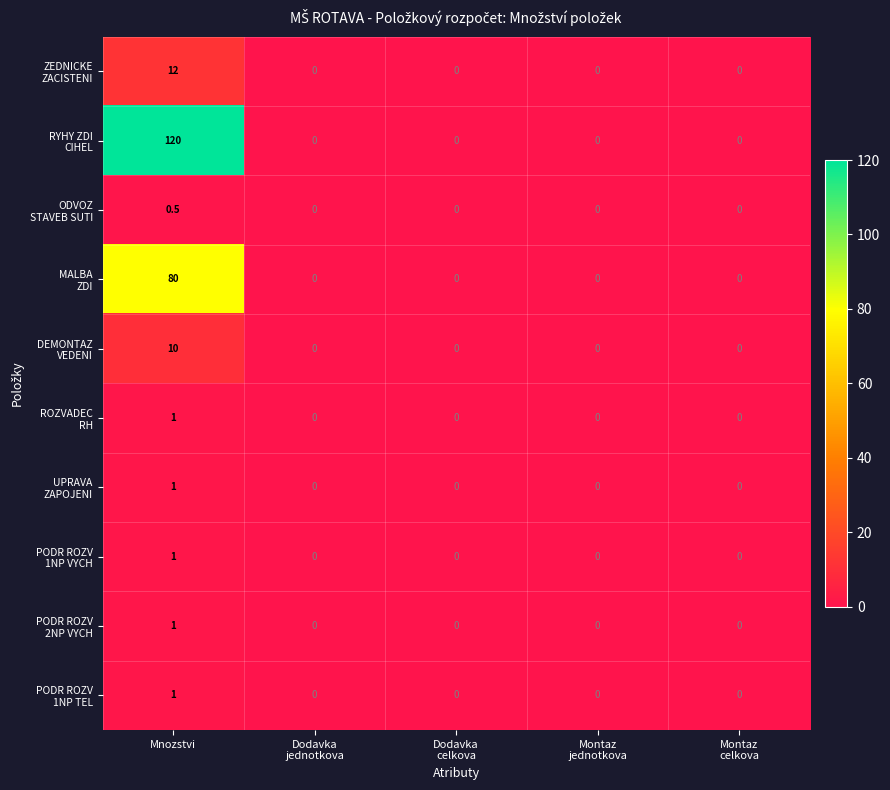

What is the greatest value displayed?

120.0